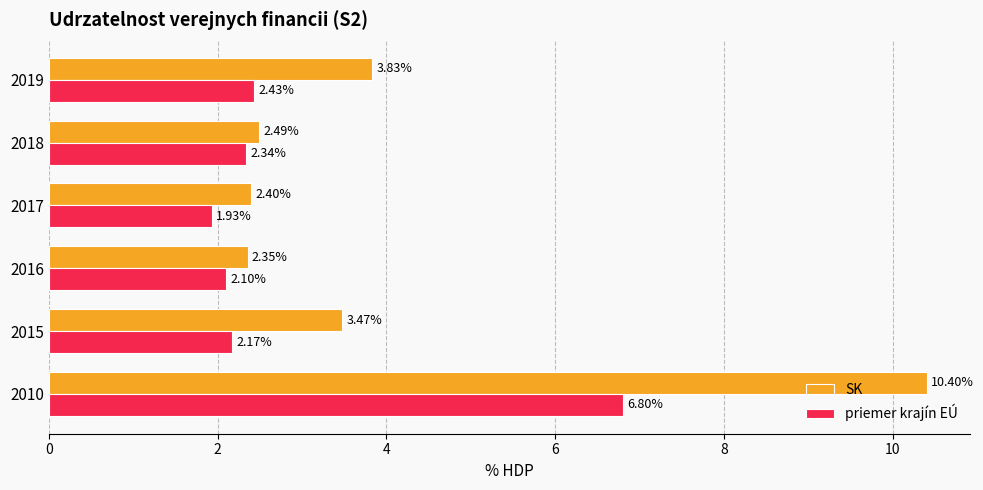

Rank the series at 2019 from highest to lowest value.

SK, priemer krajín EÚ